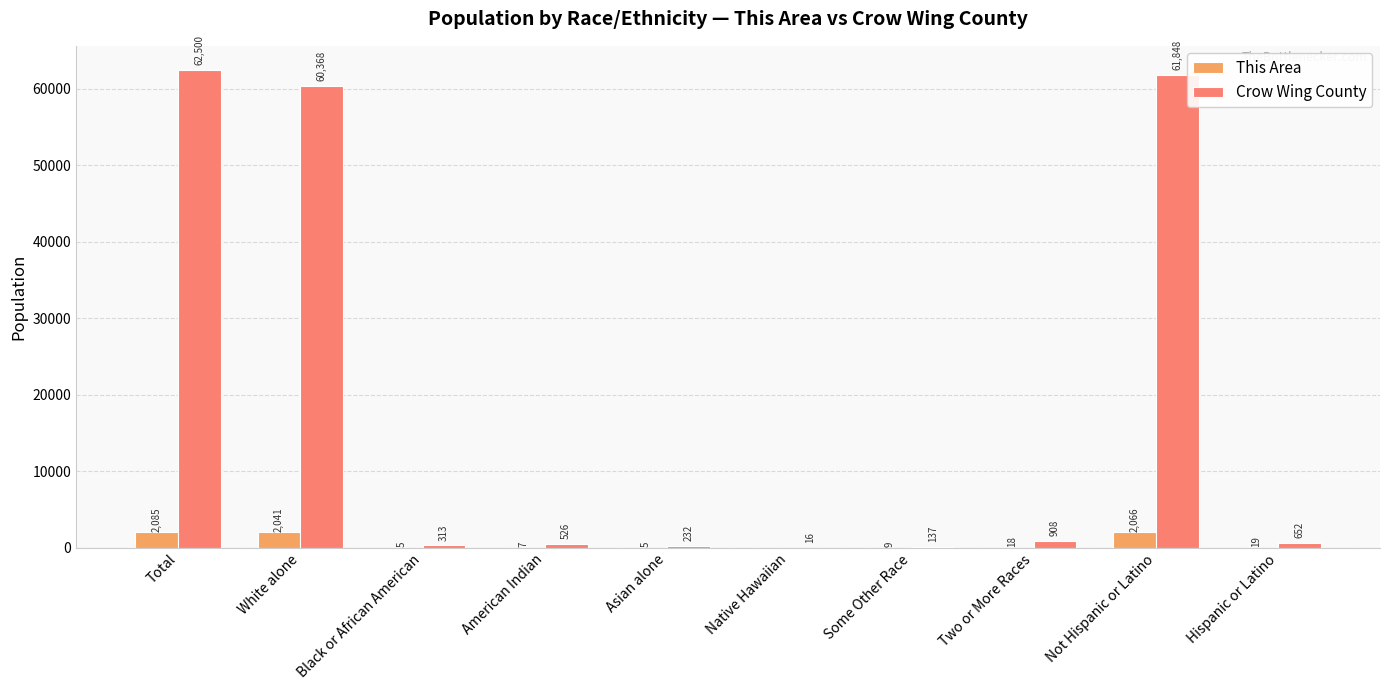

How many groups of bars are there?

10